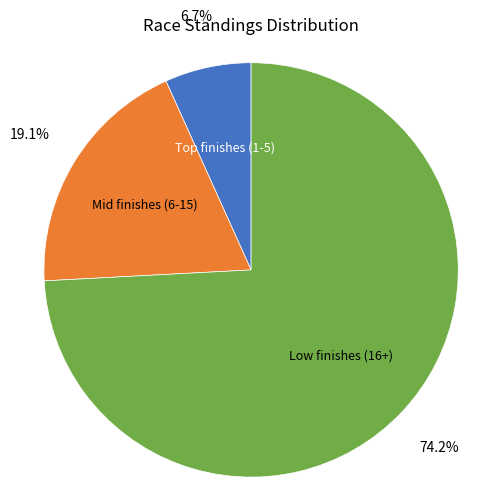

How many segments does this pie chart have?

3